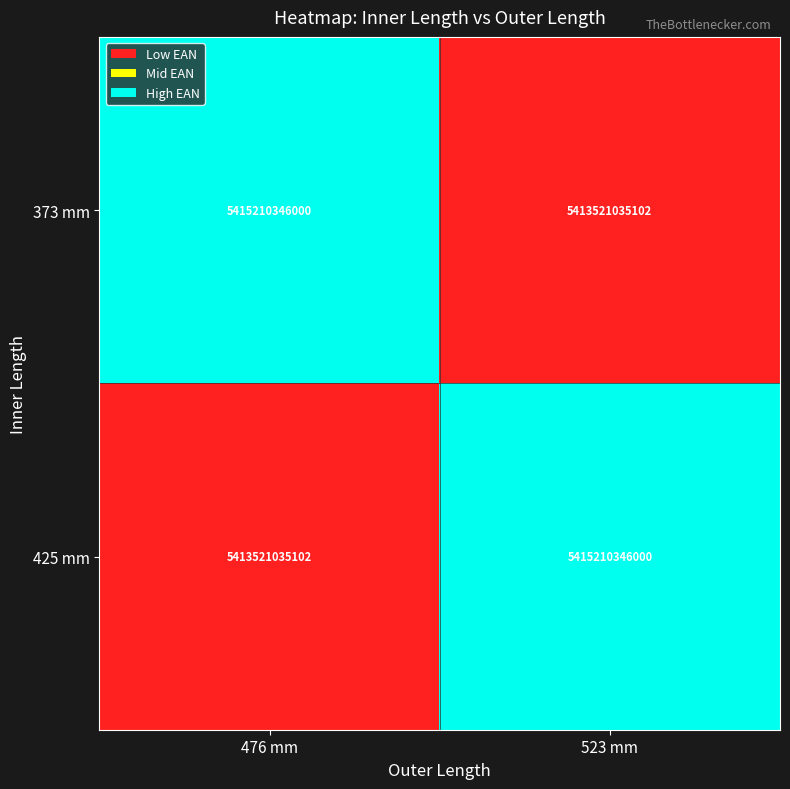

What is the minimum value for 425 mm?

5413521035102